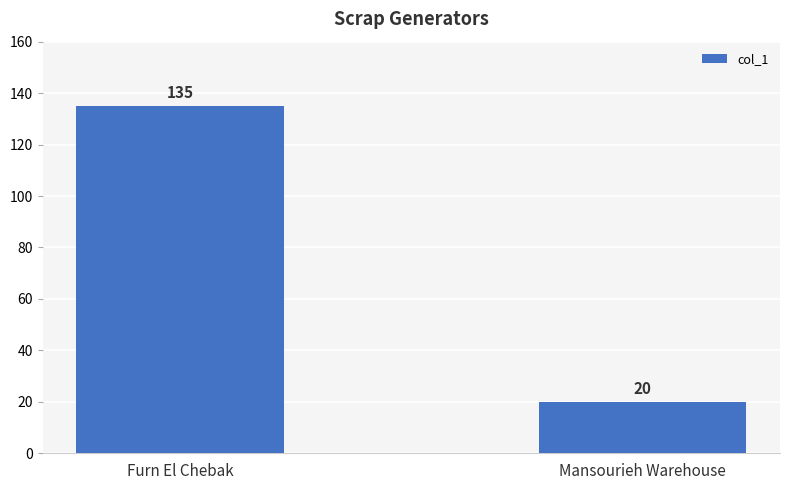

At which category does the chart reach its peak across all series?

Furn El Chebak